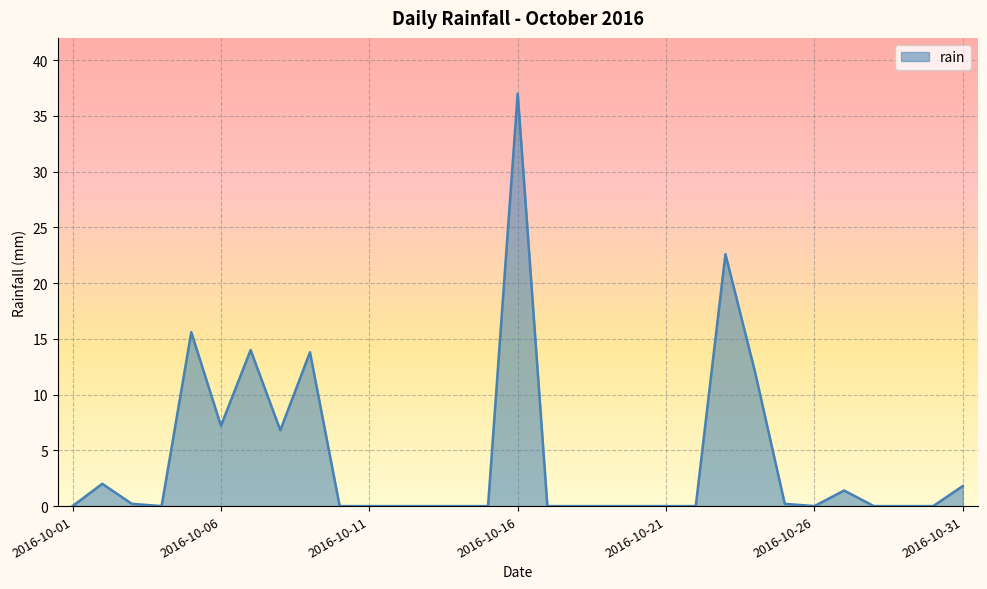

Does the chart display data point markers on the line(s)?

No